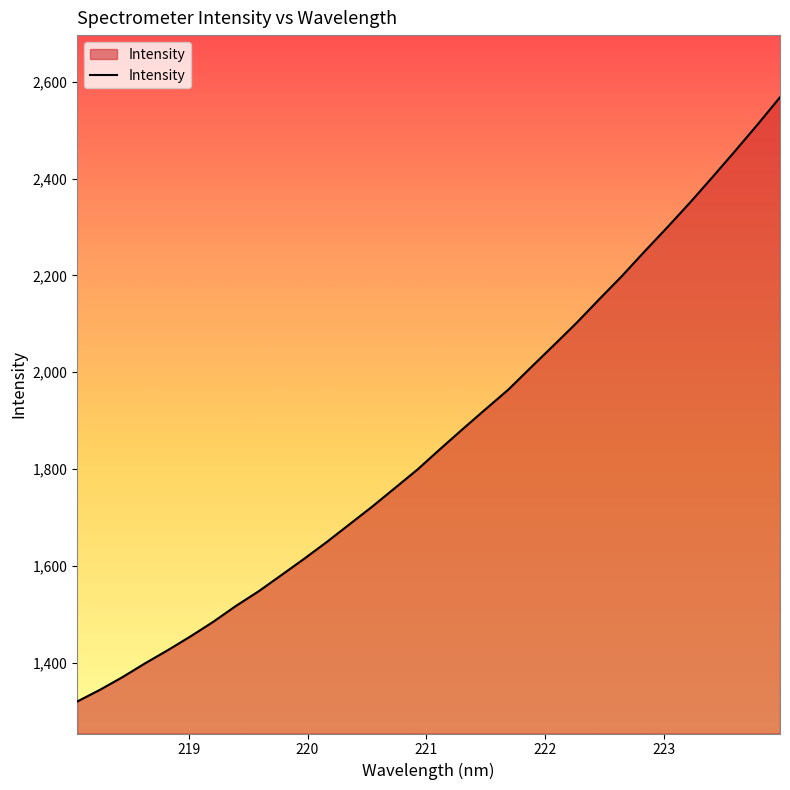

What is the maximum value shown in the chart?

2567.9